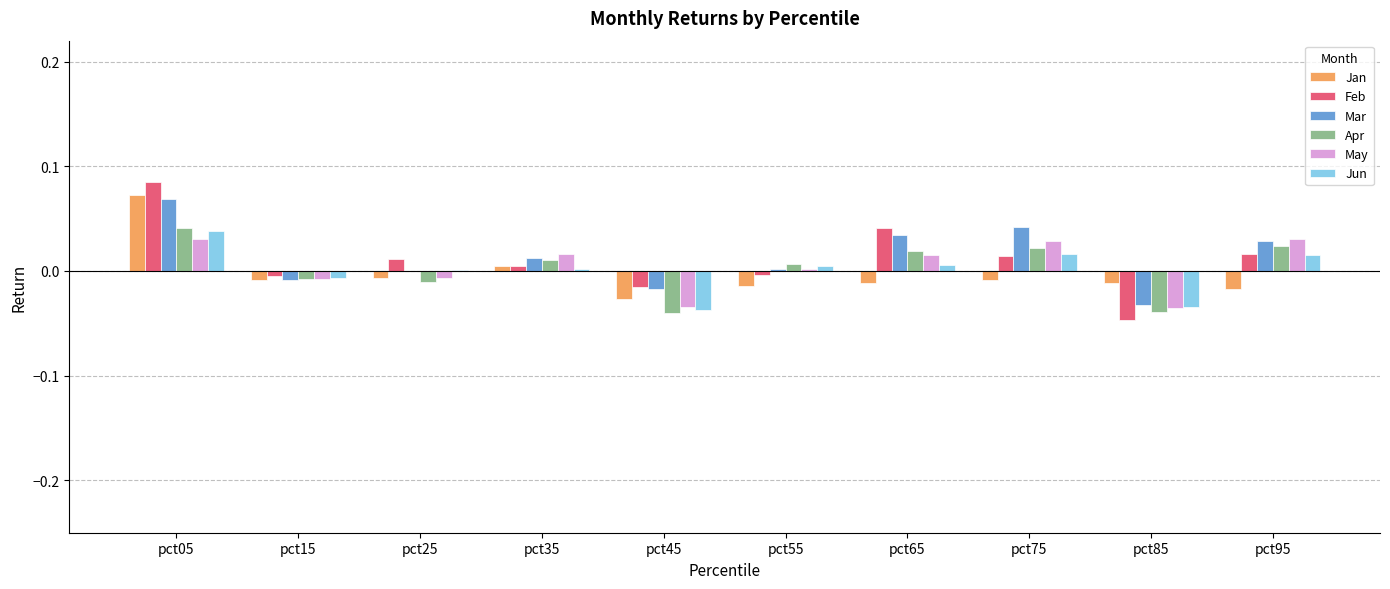

Which series has the widest spread of values?

Feb